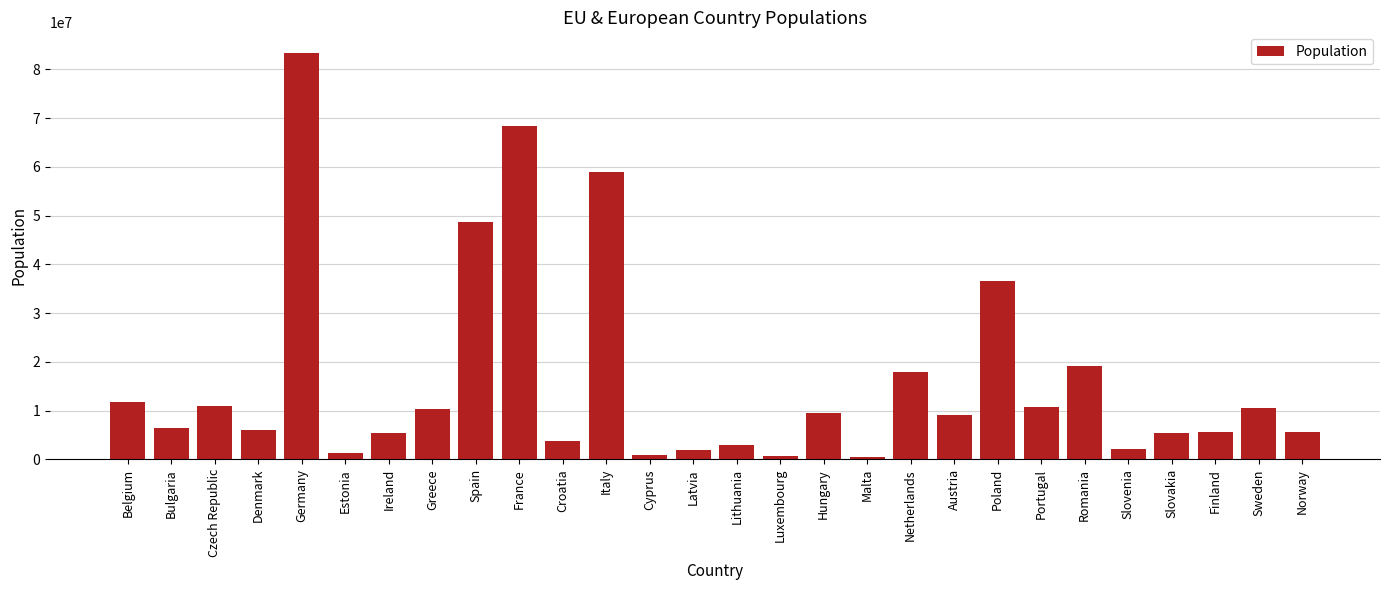

How many distinct data groups are displayed?

1